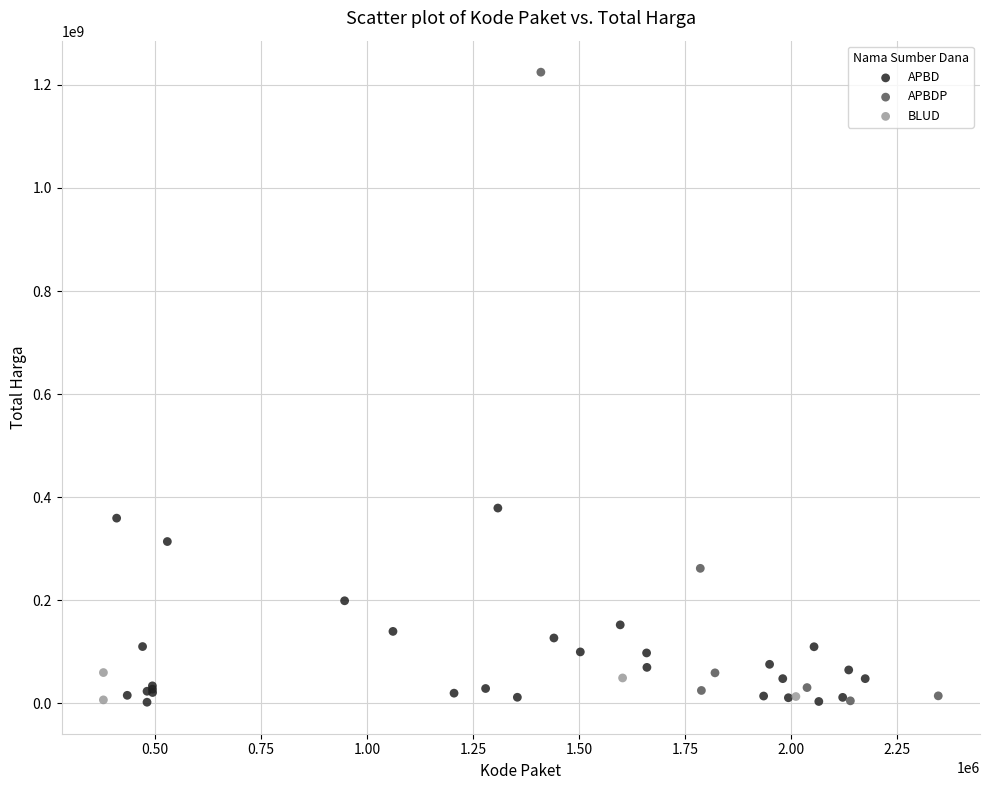

Which series has the widest spread of Y values?

APBDP